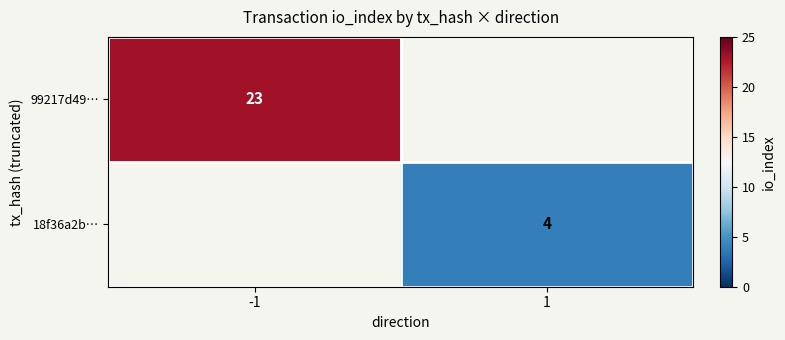

Is it true that 99217d49… equals 33 at -1?

False